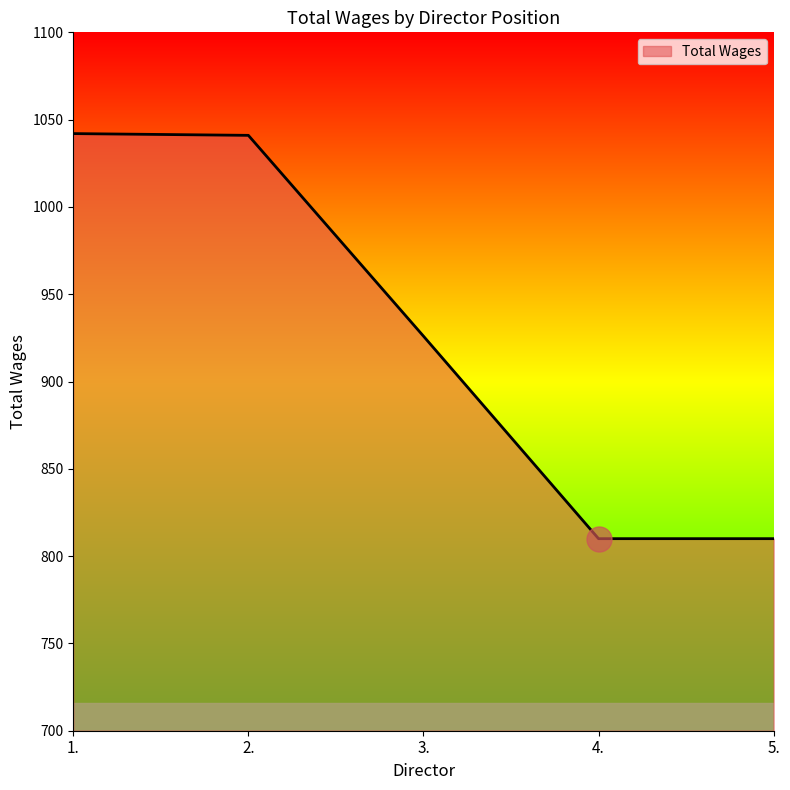

What is the change in value from 2. to 4.?

-231